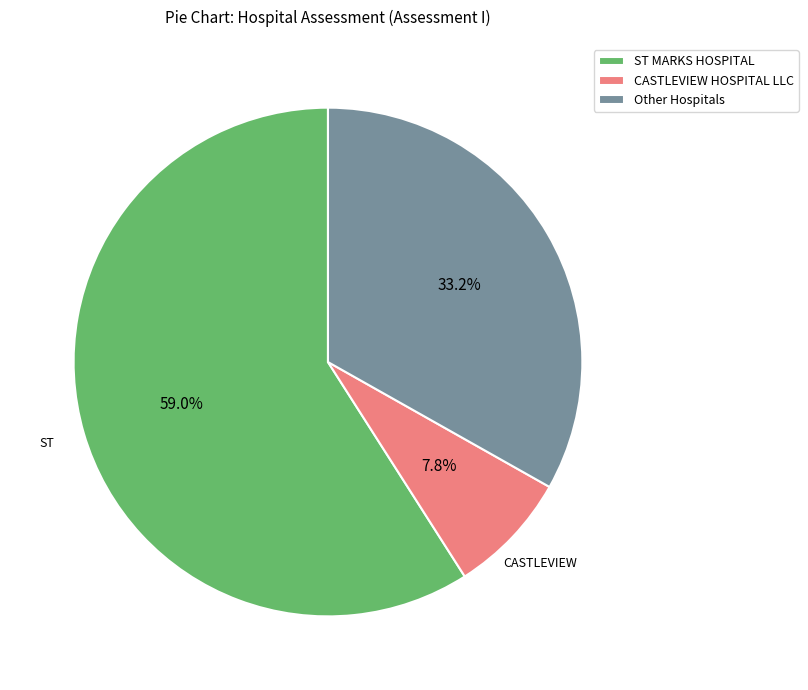

Which slice is the largest?

ST MARKS HOSPITAL